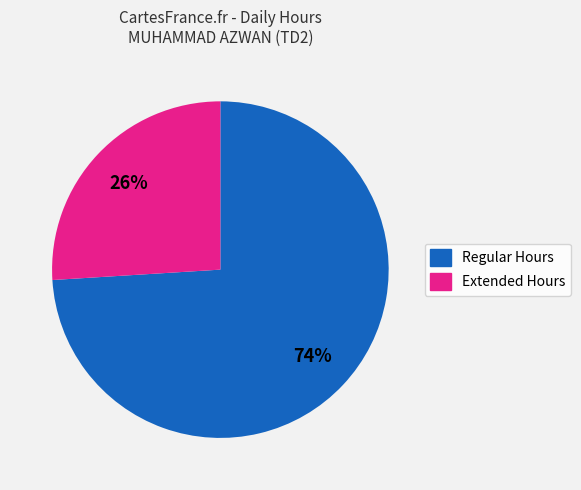

Does any single category account for the majority?

Yes